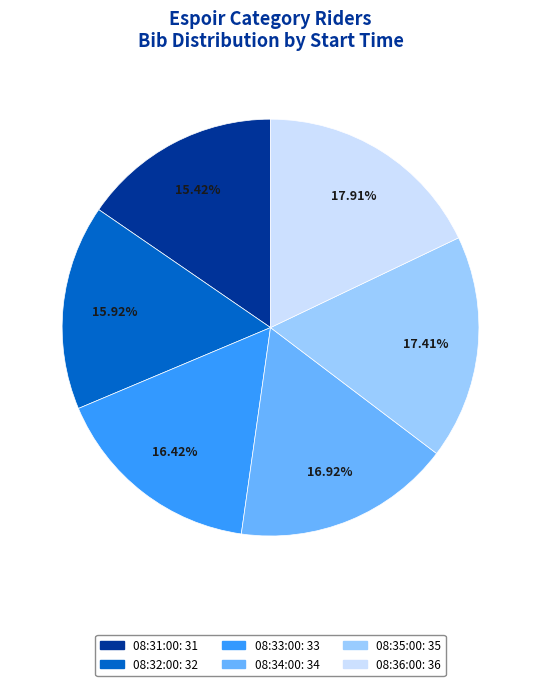

Count the number of slices in the pie.

6